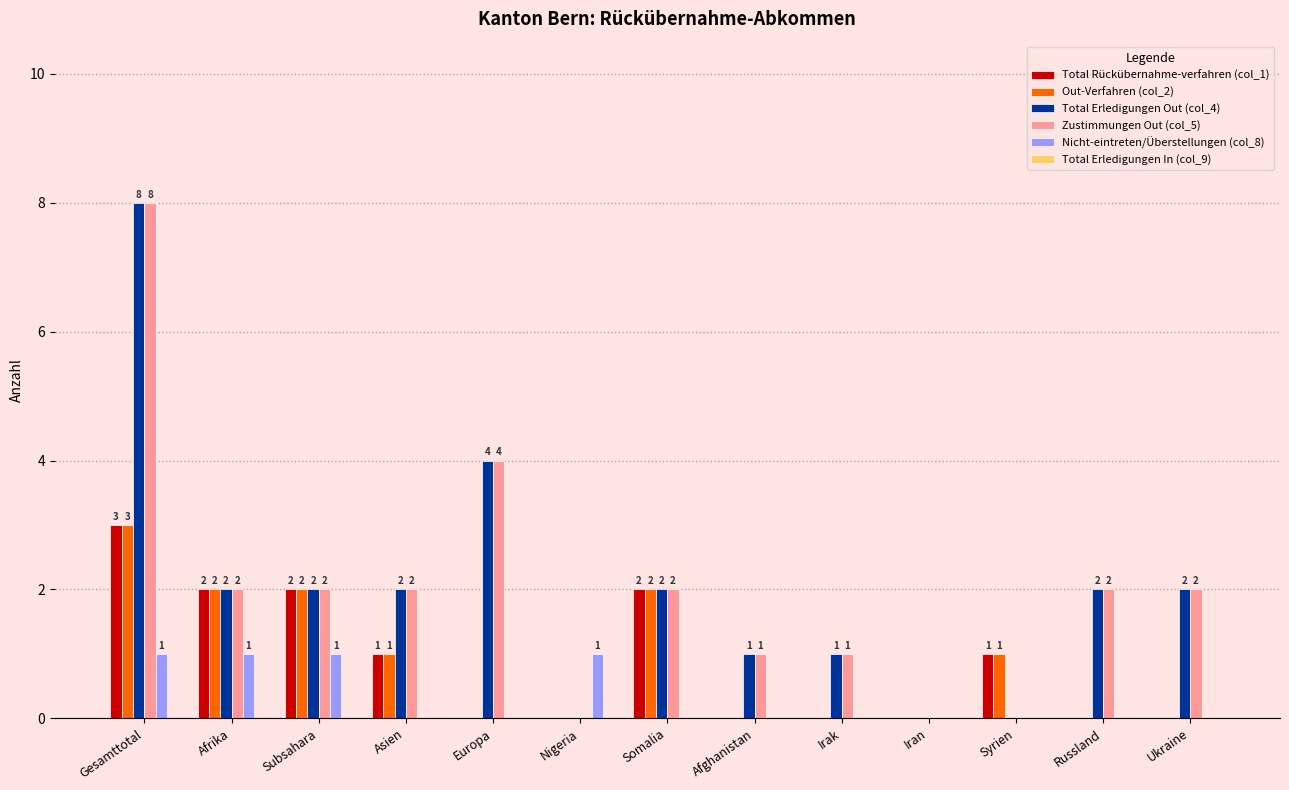

At which category is the sum across all series the highest?

Gesamttotal